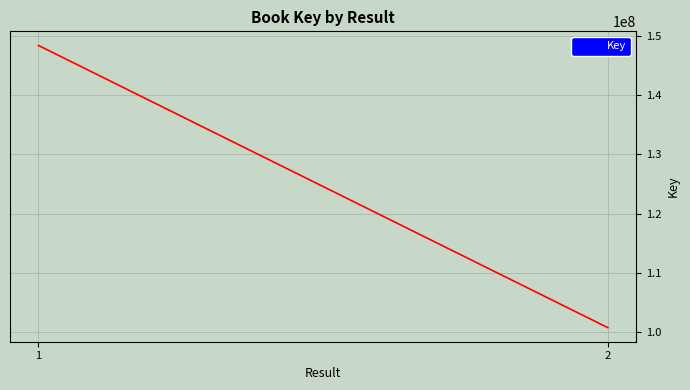

Reading left to right, list all the values displayed in this chart.

148349129	100769930